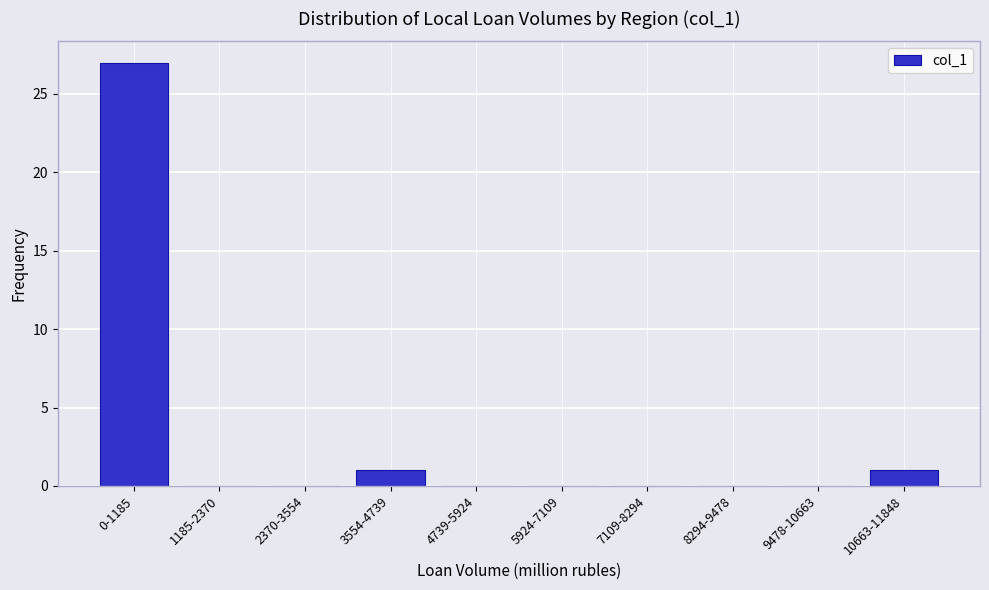

Reading left to right, transcribe all the data shown in this chart.

0-1185=27	1185-2370=0	2370-3554=0	3554-4739=1	4739-5924=0	5924-7109=0	7109-8294=0	8294-9478=0	9478-10663=0	10663-11848=1